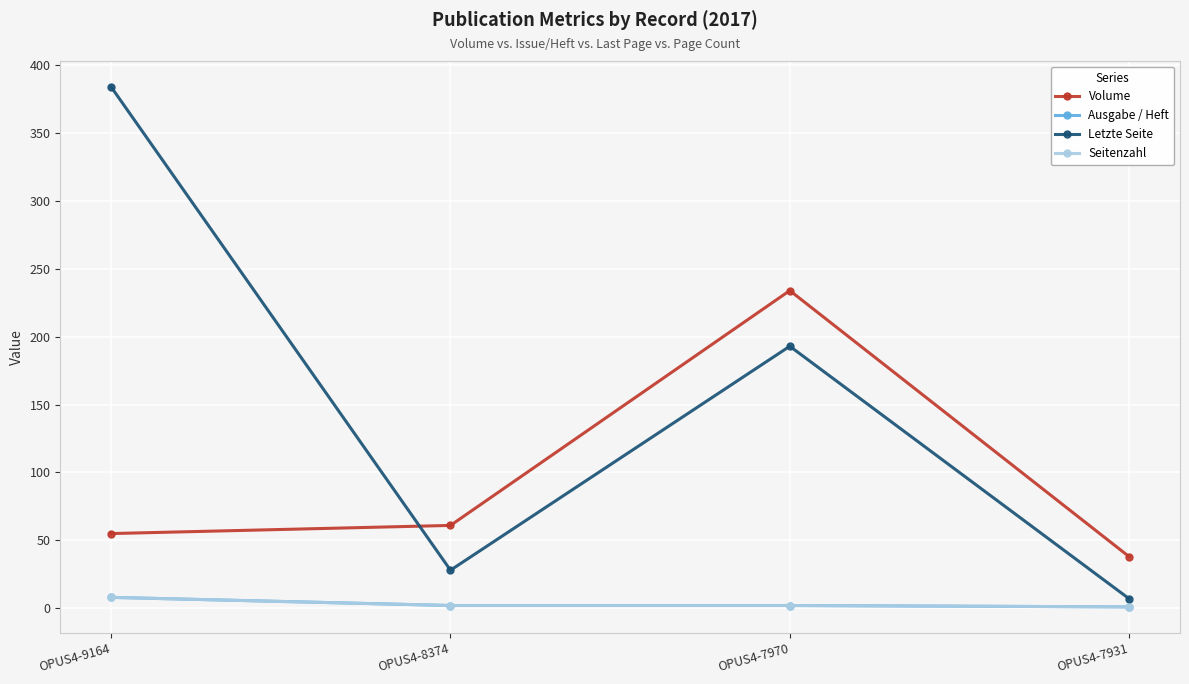

Does the chart have visible grid lines?

Yes